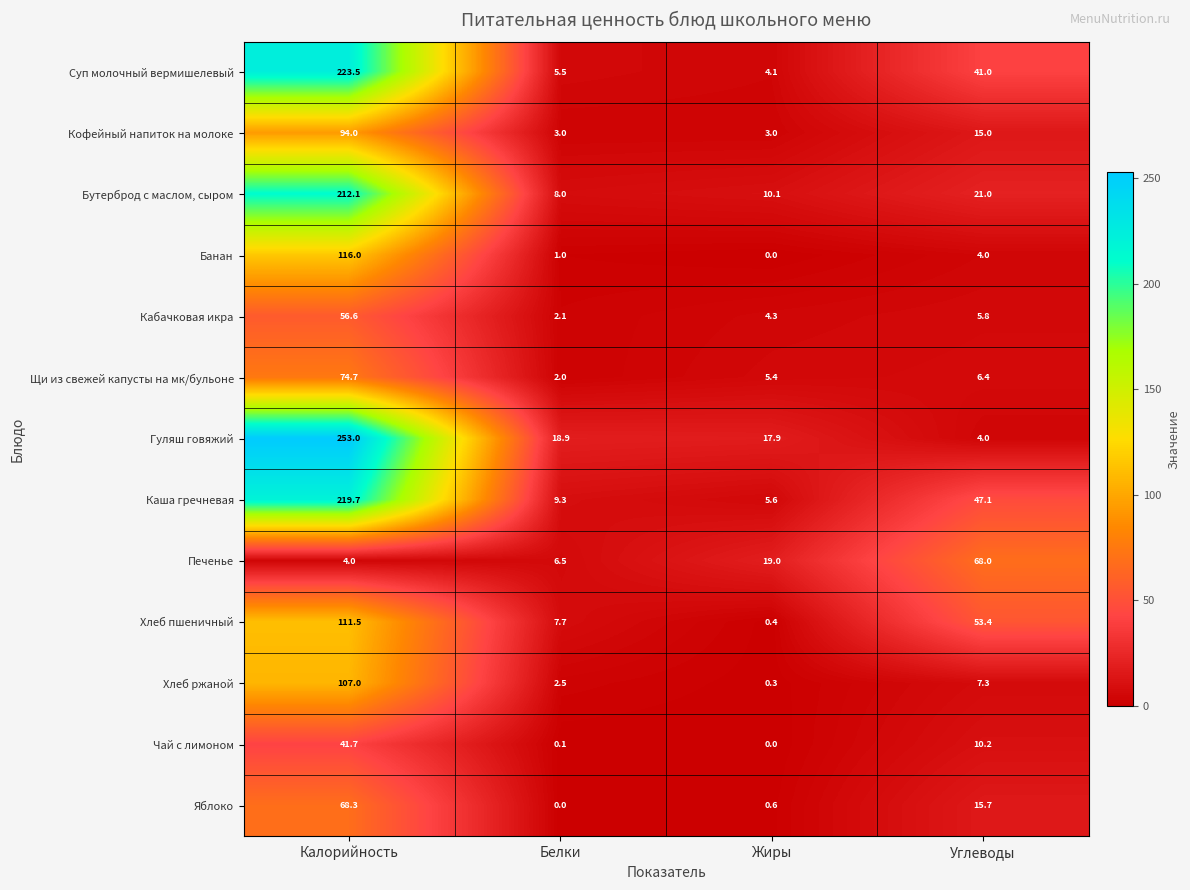

The Щи из свежей капусты на мк/бульоне series shows 74.7 at Калорийность. True or false?

True